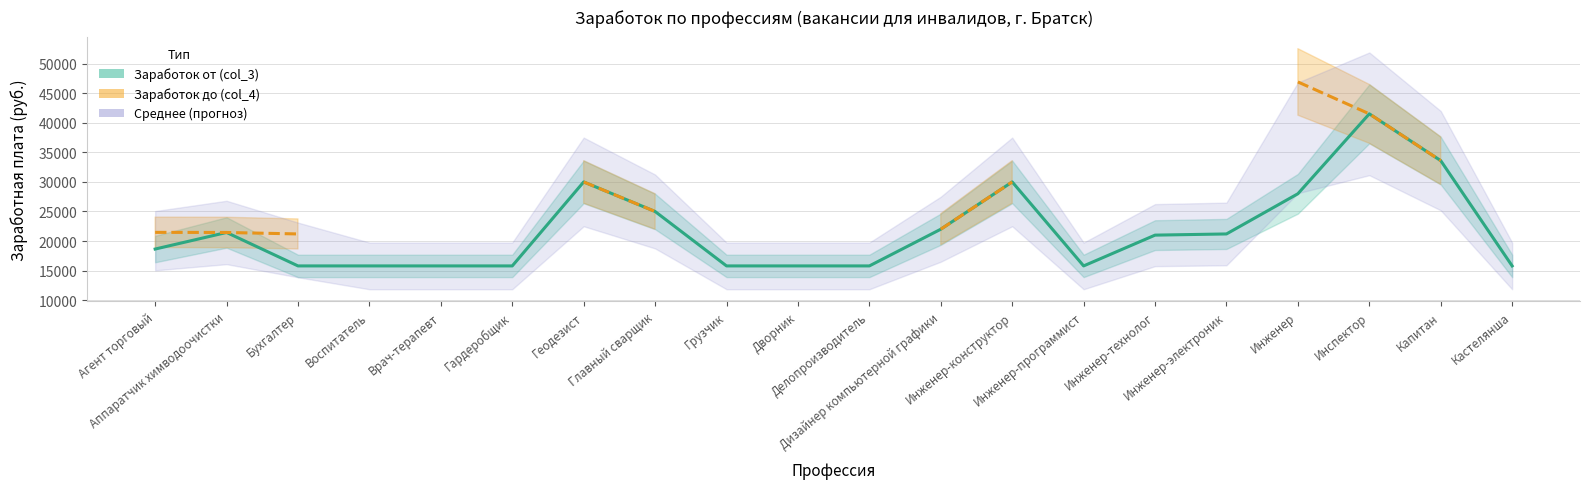

List the labels in order of value, smallest first.

Бухгалтер, Воспитатель, Врач-терапевт, Гардеробщик, Грузчик, Дворник, Делопроизводитель, Инженер-программист, Кастелянша, Агент торговый, Инженер-технолог, Инженер-электроник, Аппаратчик химводоочистки, Дизайнер компьютерной графики, Главный сварщик, Инженер, Геодезист, Инженер-конструктор, Капитан, Инспектор